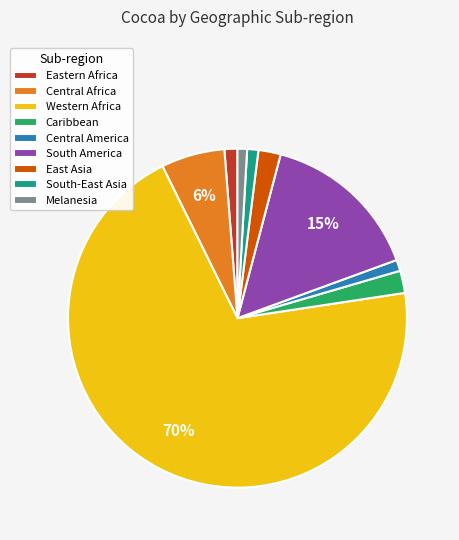

How many slices are in this pie chart?

9